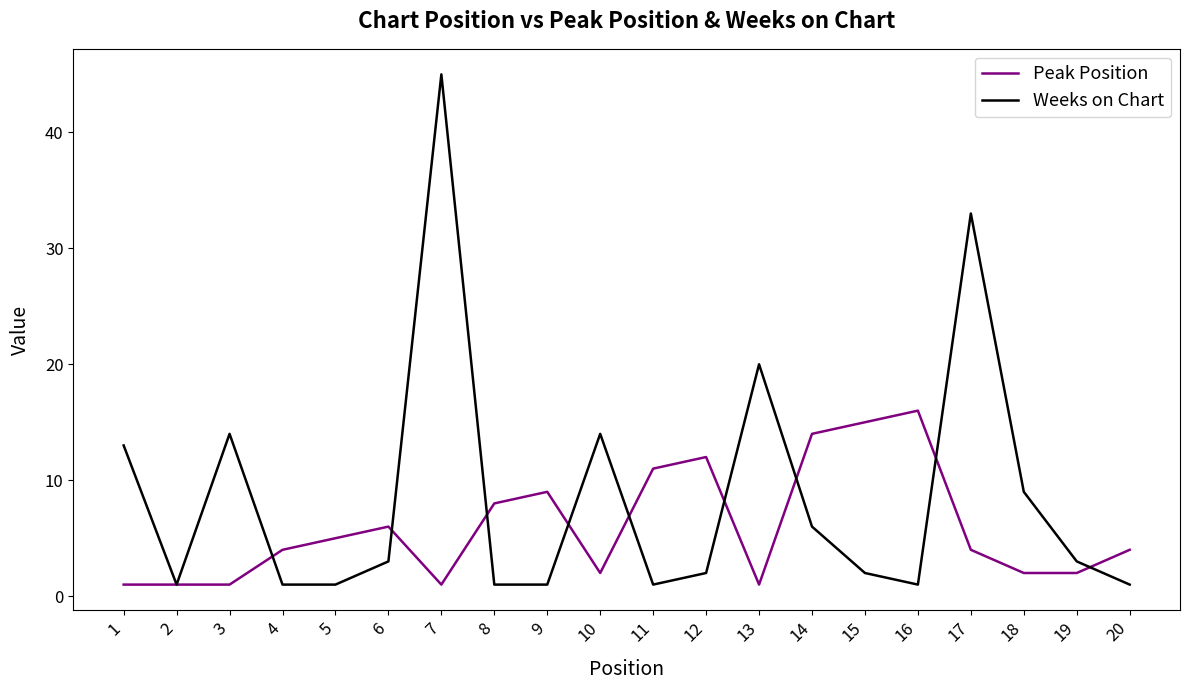

At which label does Weeks on Chart first exceed 3?

1